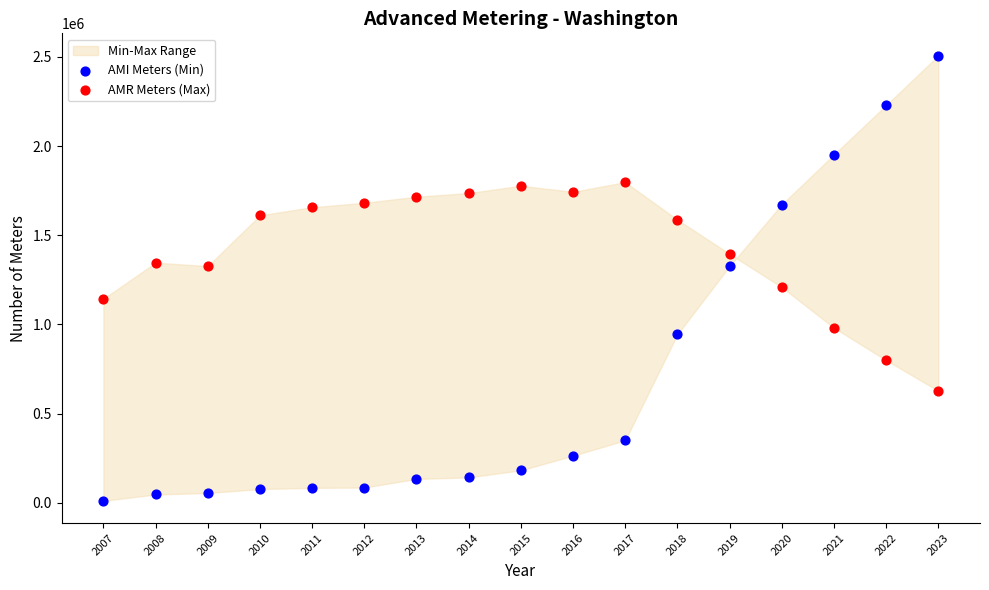

Which series reaches the maximum Y coordinate?

AMI Meters (Min)